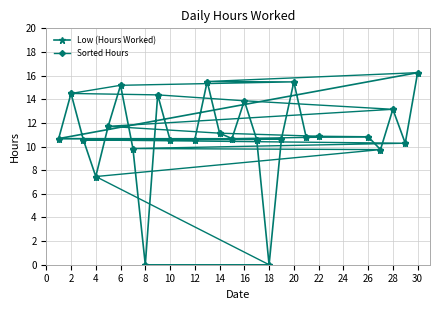

True or false: Sorted Hours and Low (Hours Worked) intersect in this chart.

True